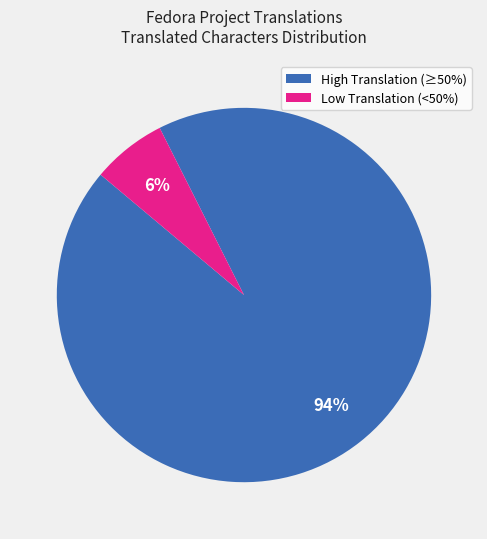

How many segments does this pie chart have?

2